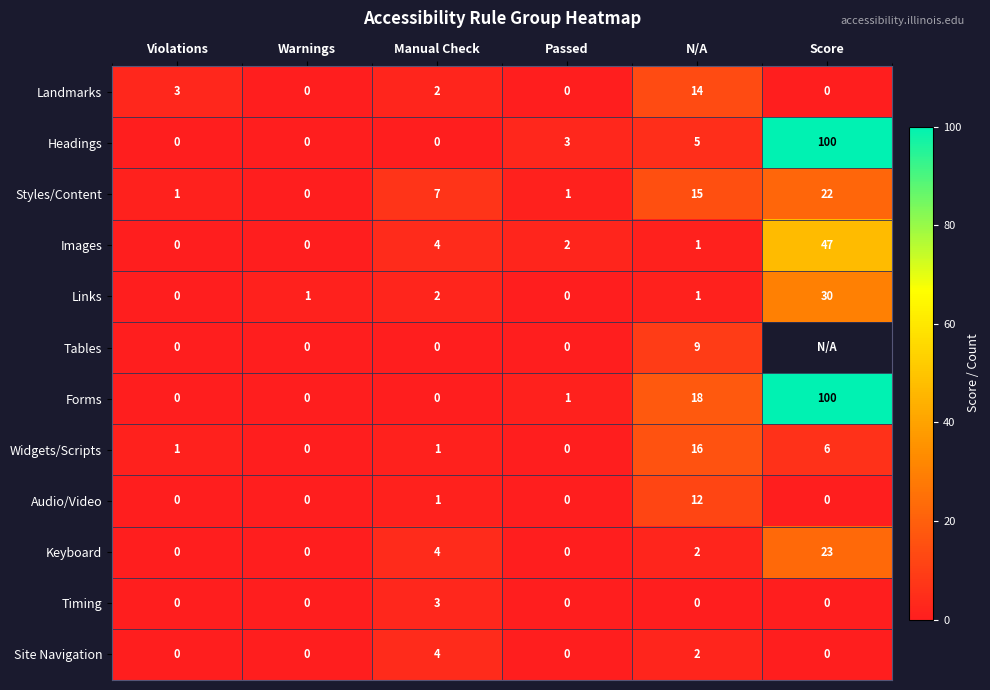

True or false: Audio/Video has a value of -7.0 at Violations.

False